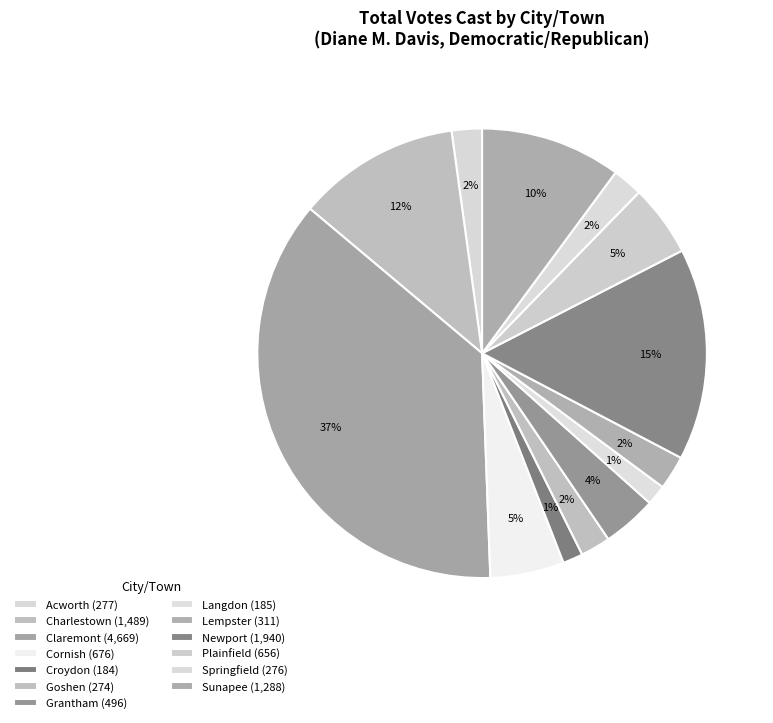

What is the change in value from Croydon to Sunapee?

+1104